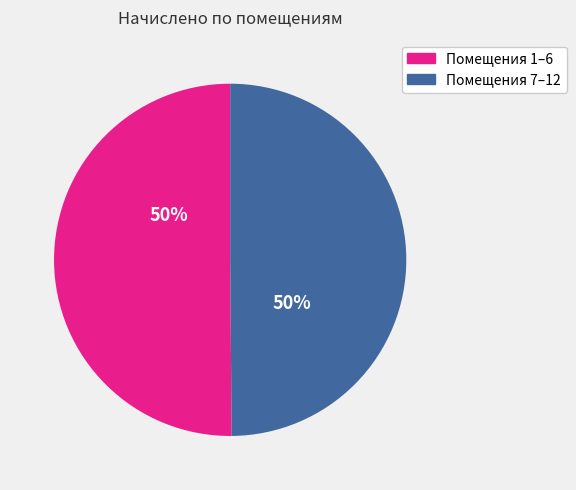

To the nearest percent, what is the average slice percentage?

50%